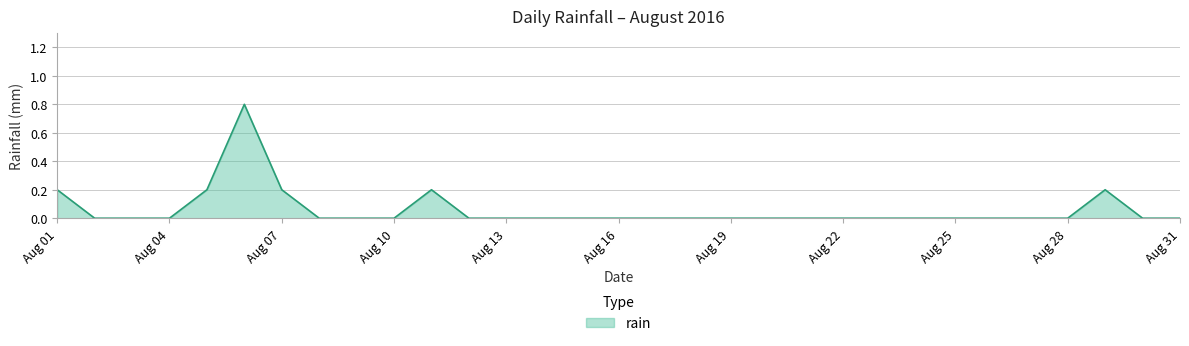

How many lines are shown in the chart?

1